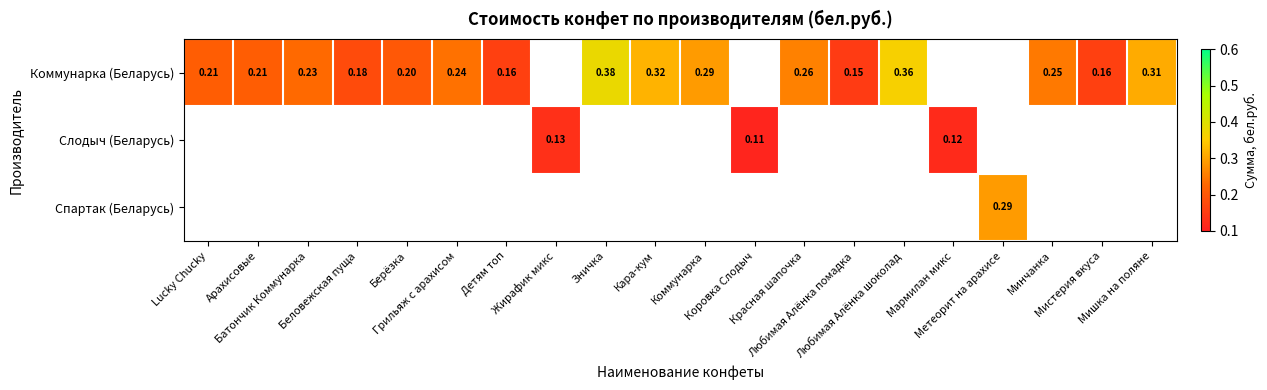

What is the difference between the Коммунарка (Беларусь) values at Грильяж с арахисом and Зничка?

0.1